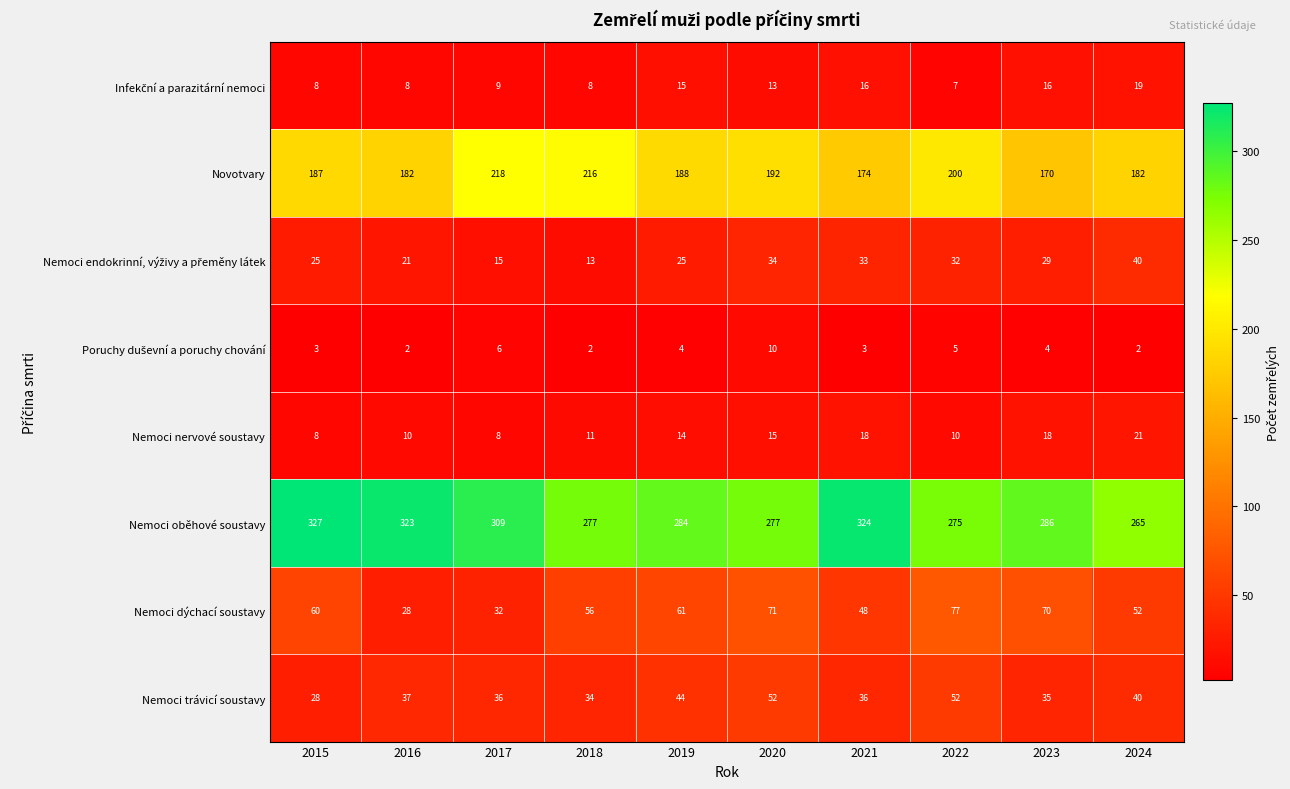

What is the difference between the maximum and minimum values in the Nemoci oběhové soustavy series?

62